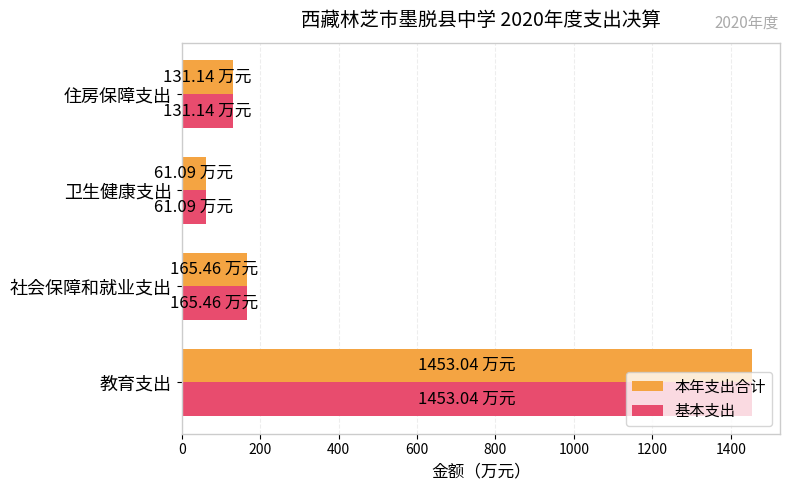

What is the total value across all series at 卫生健康支出?

122.2